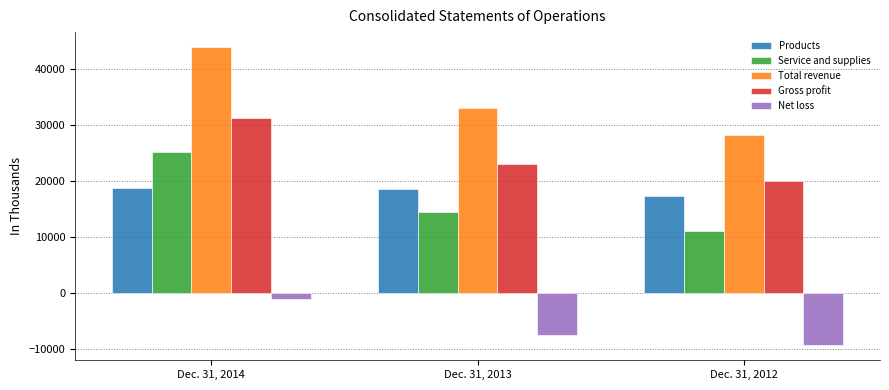

True or false: Products has a value of 10641 at Dec. 31, 2013.

False